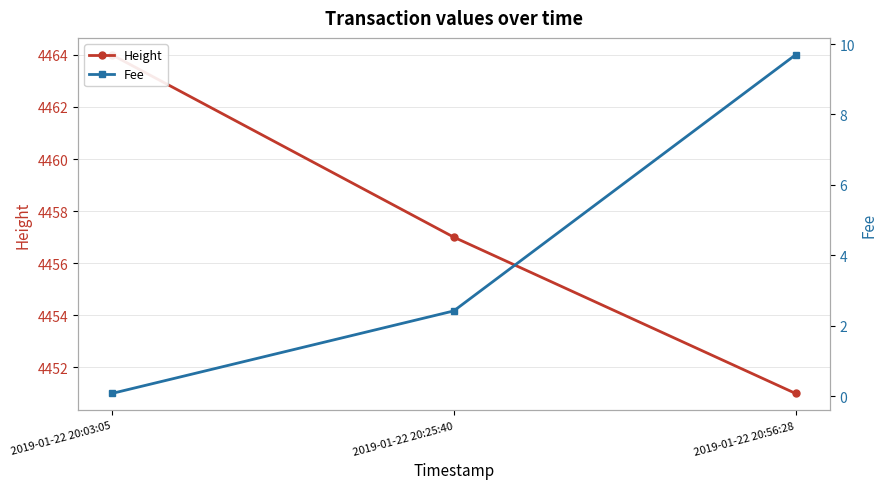

What is the greatest value displayed?

4464.0